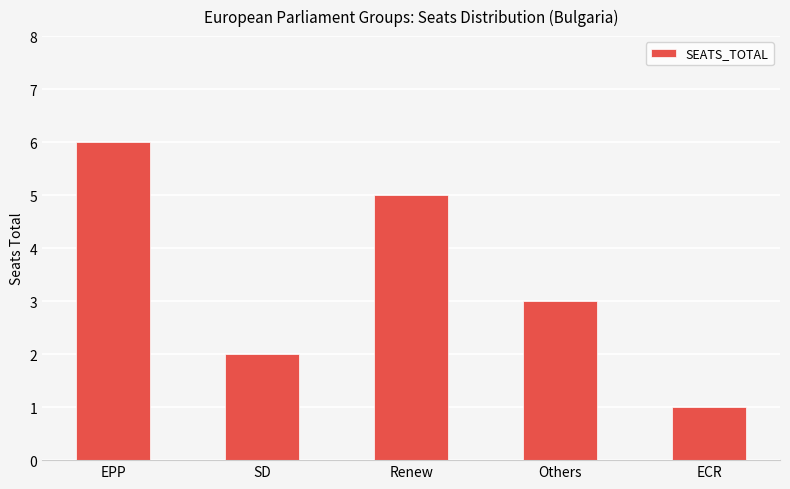

What is the maximum value shown in the chart?

6